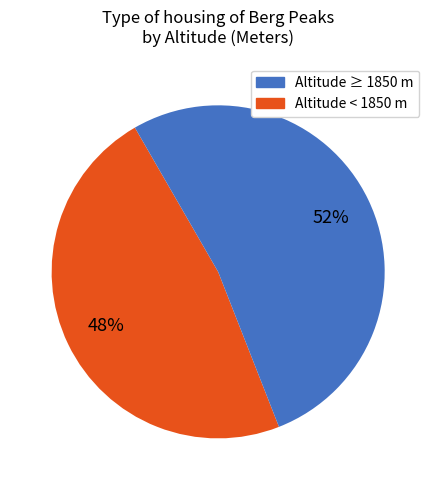

To the nearest percent, what is the average slice percentage?

50%